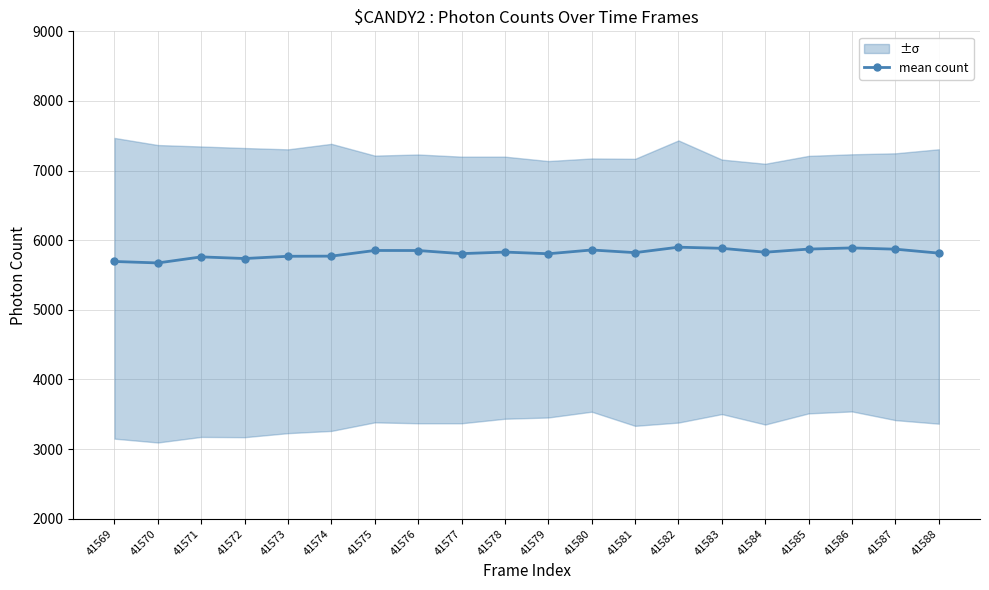

What is the value of the 6th point from the left?

5771.3